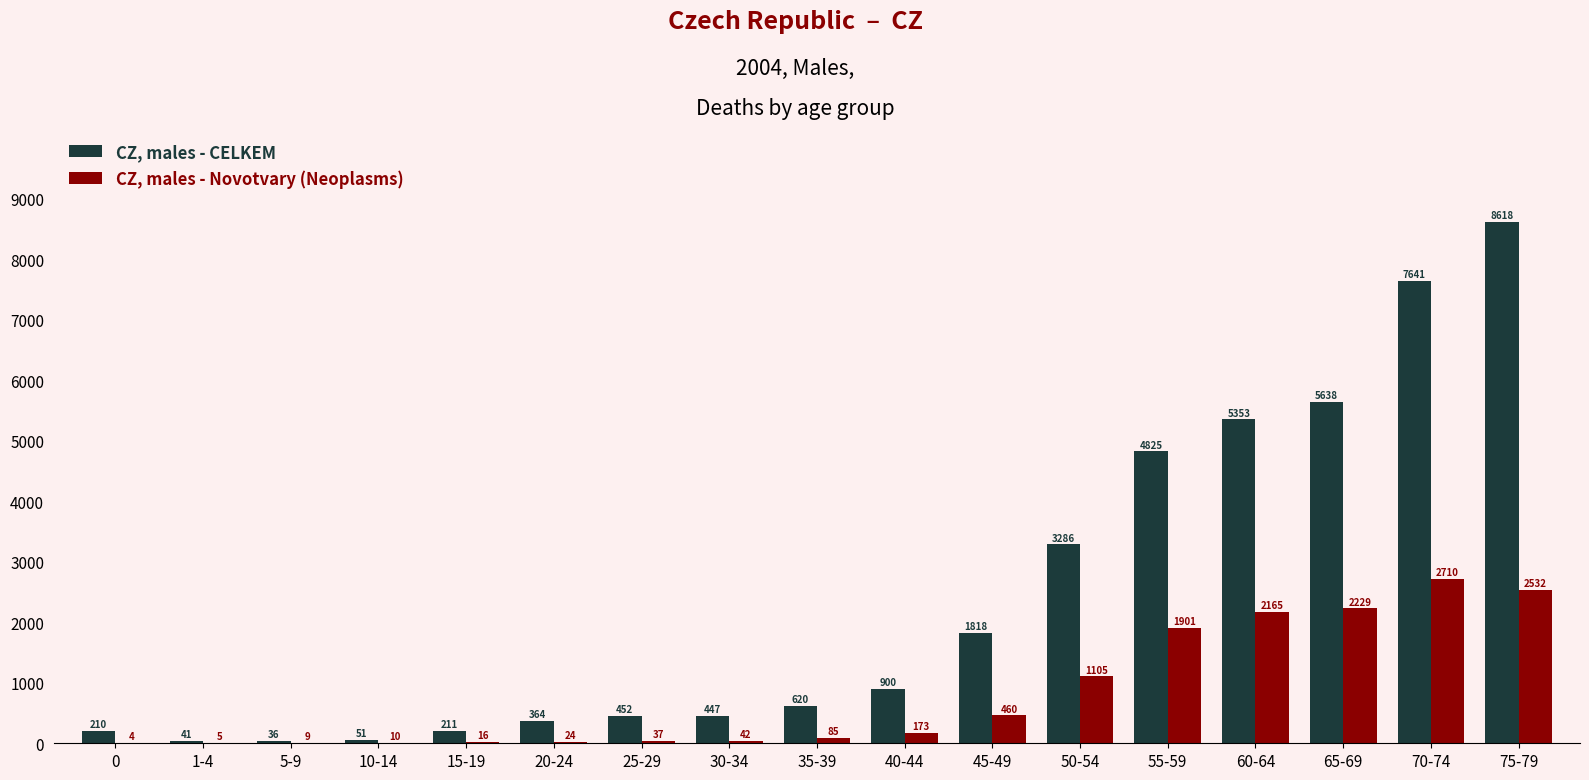

The CZ, males - CELKEM series shows 8614 at 60-64. True or false?

False